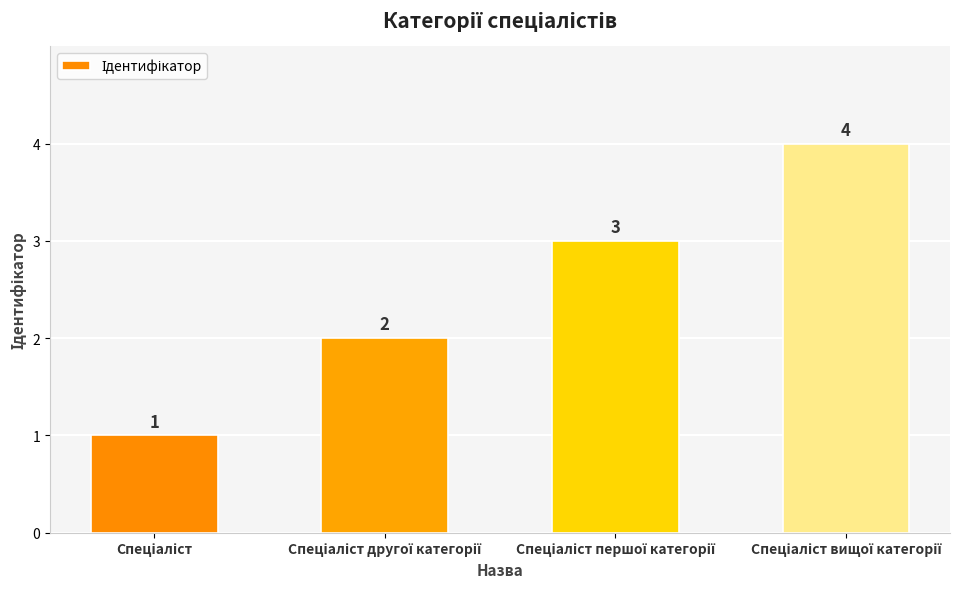

What is the sum of all values?

10